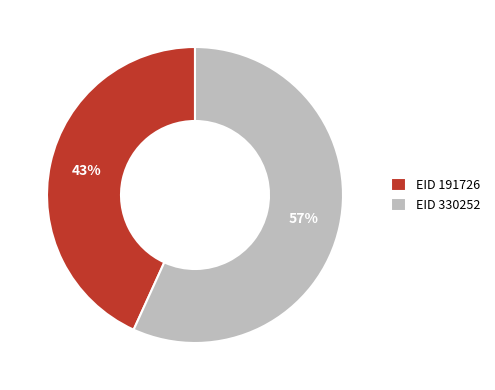

Rank the categories by value from highest to lowest.

EID 330252, EID 191726